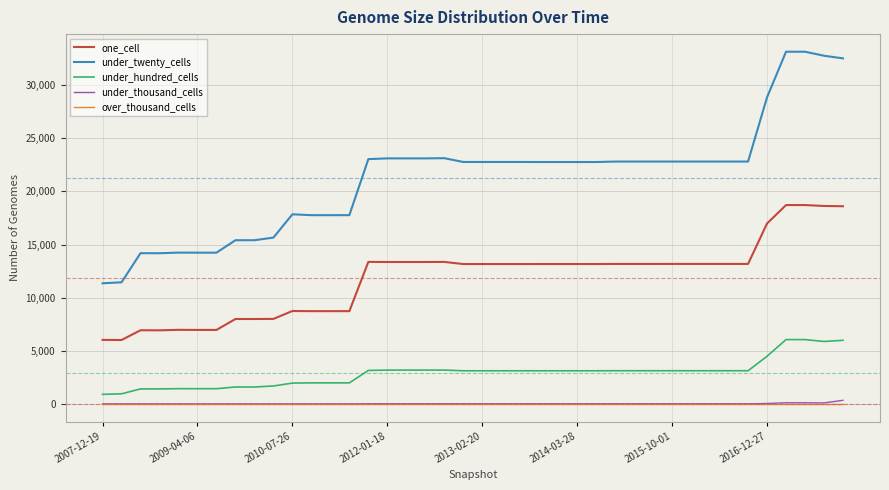

True or false: one_cell and under_twenty_cells intersect in this chart.

False